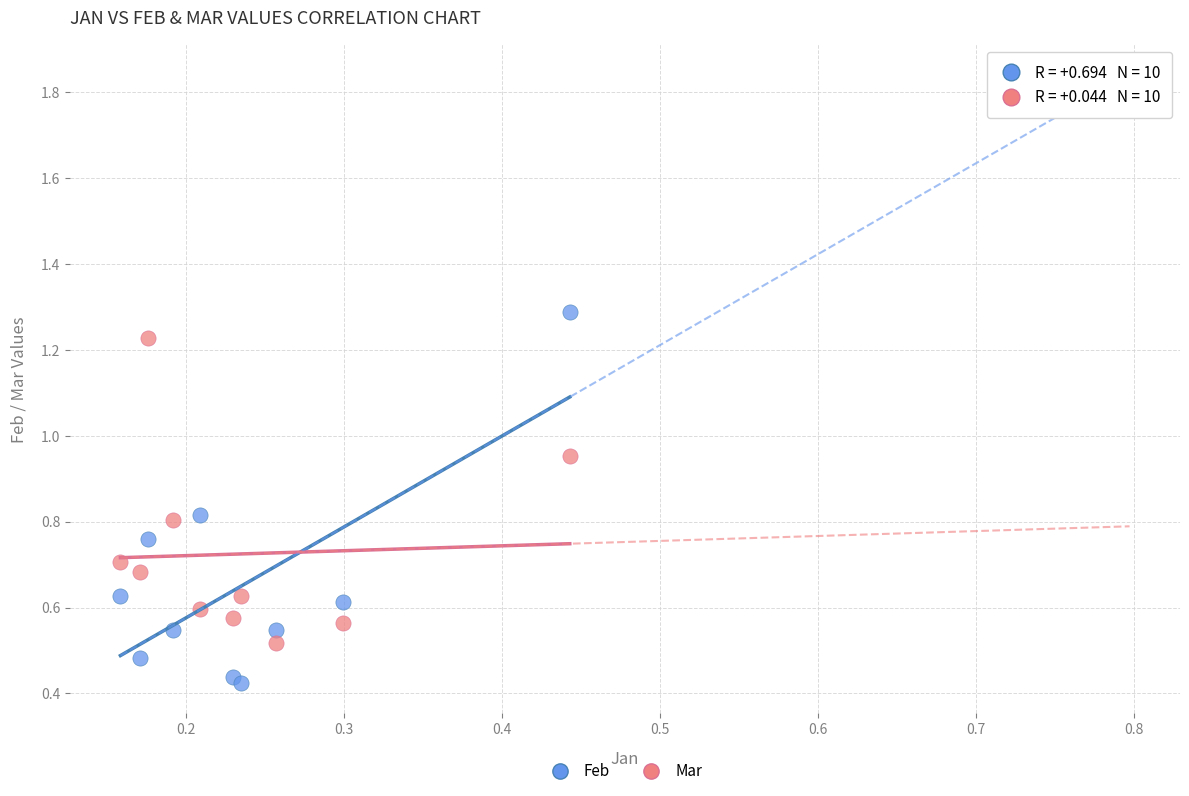

Which series contains the lowest Y value?

Feb